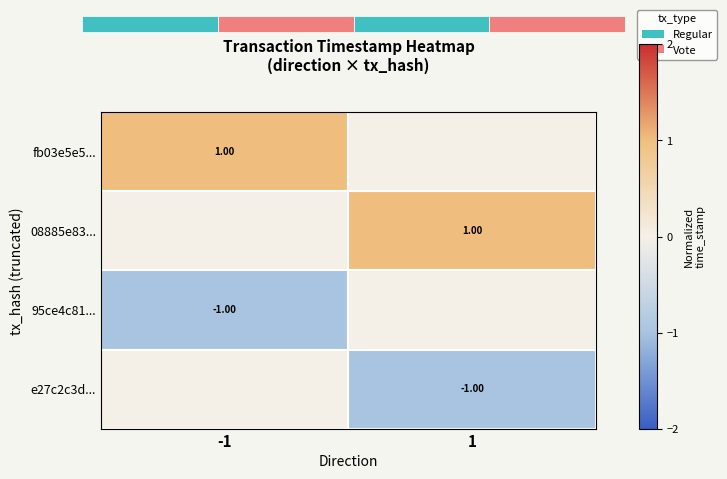

At how many categories does at least one series exceed 0?

2